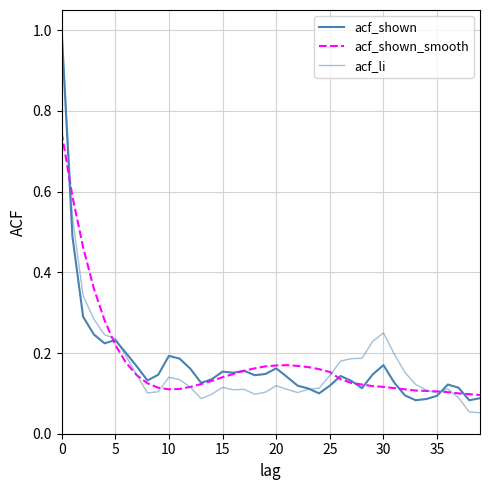

Rank the series by their maximum value, from lowest to highest.

acf_shown_smooth, acf_shown, acf_li